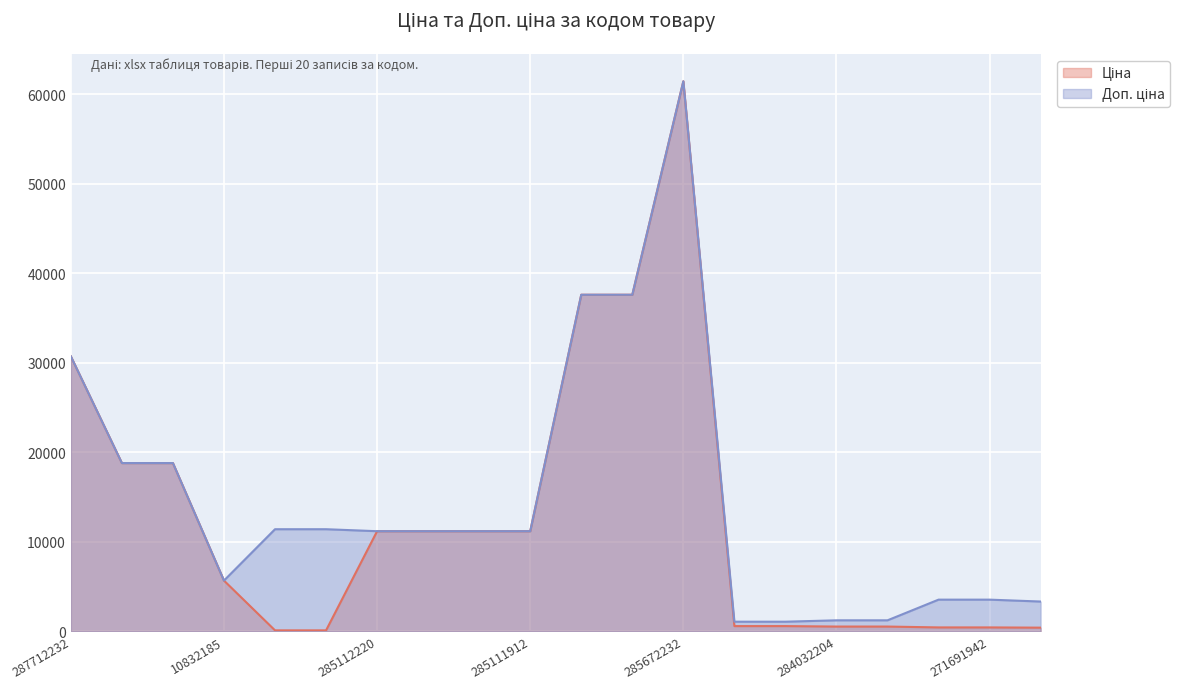

True or false: Доп. ціна and Ціна cross at least once.

False